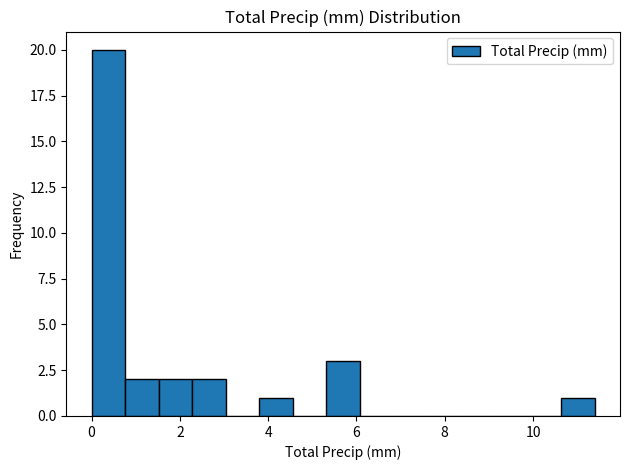

Read against the x-axis, roughly where is the centre of the tallest bar?

0.4